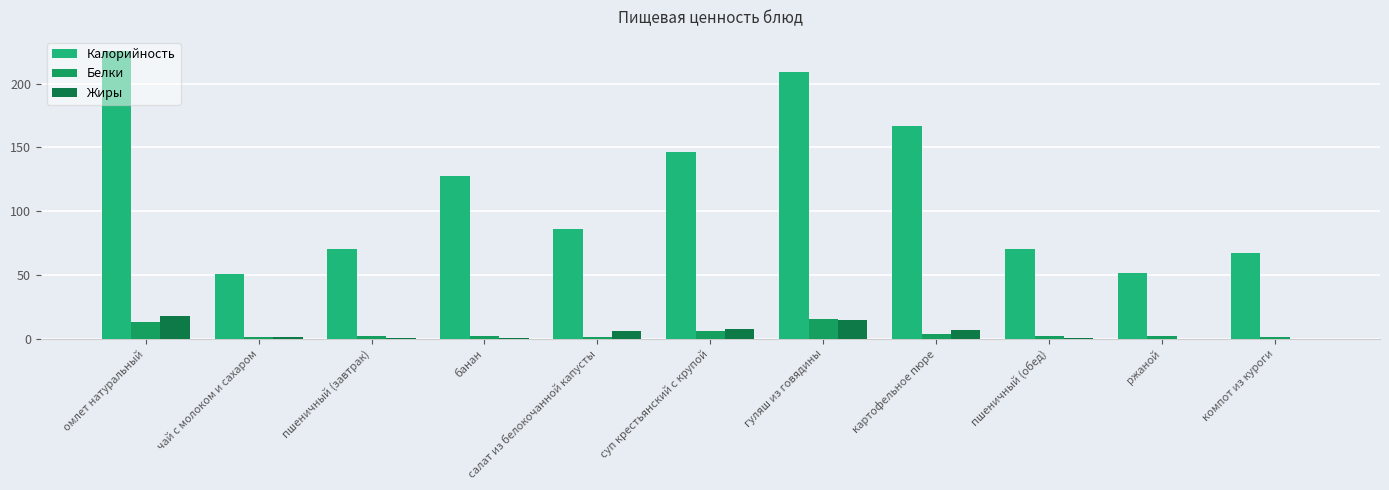

How many distinct data groups are displayed?

3